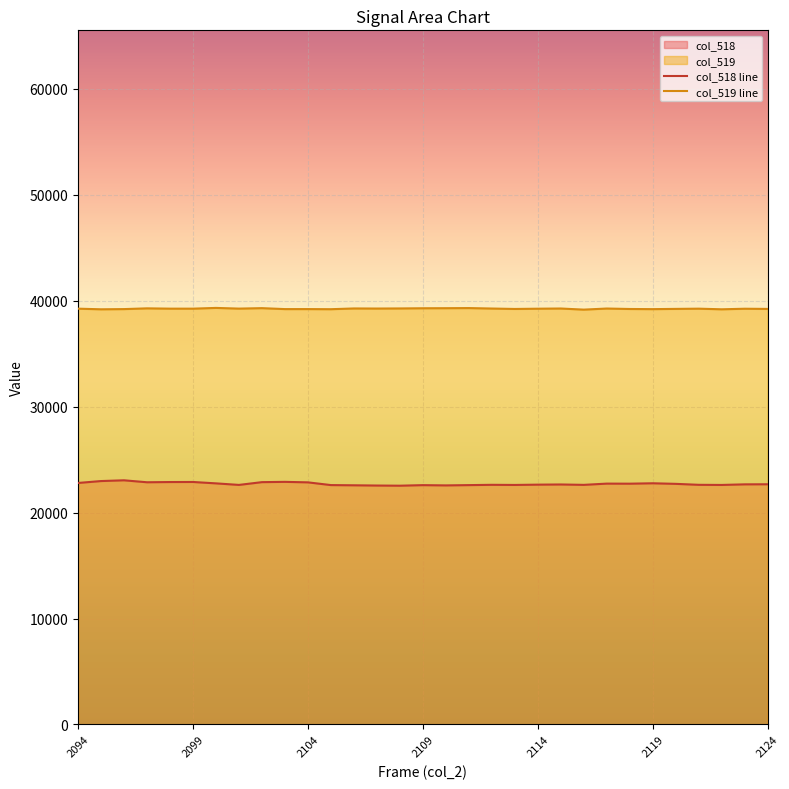

What is the spread (max minus min) of values at 24?

16493